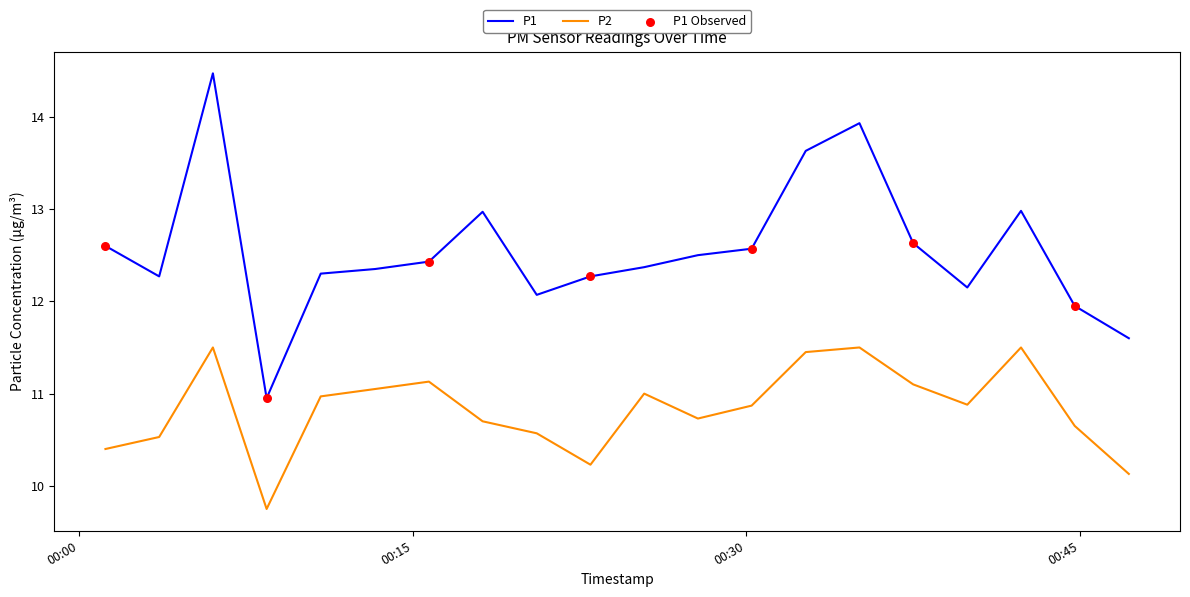

What is the highest value of the P1 series?

14.5